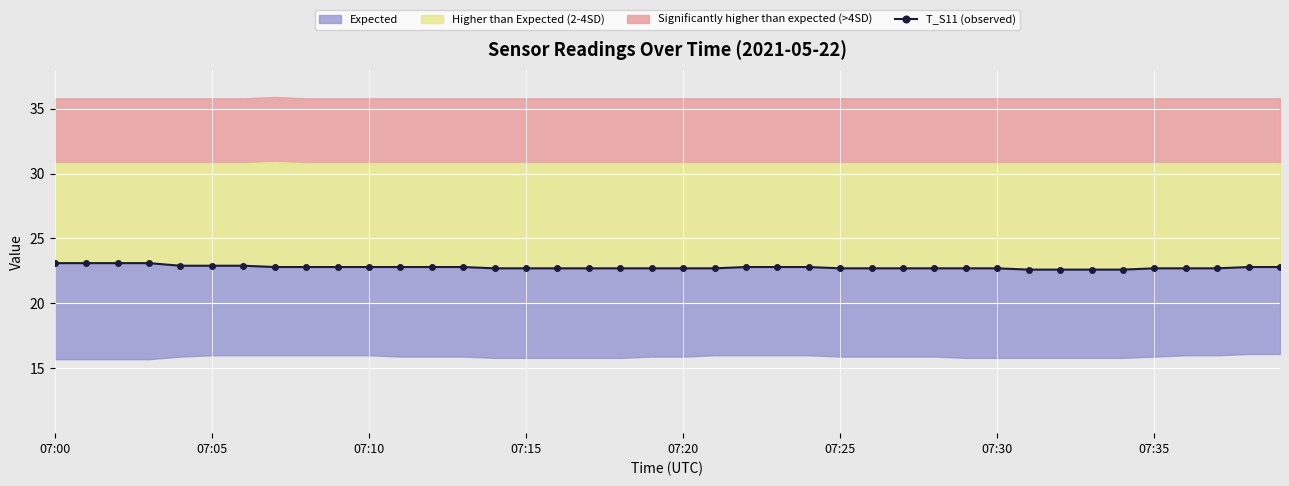

How many values are between 22 and 23?

36